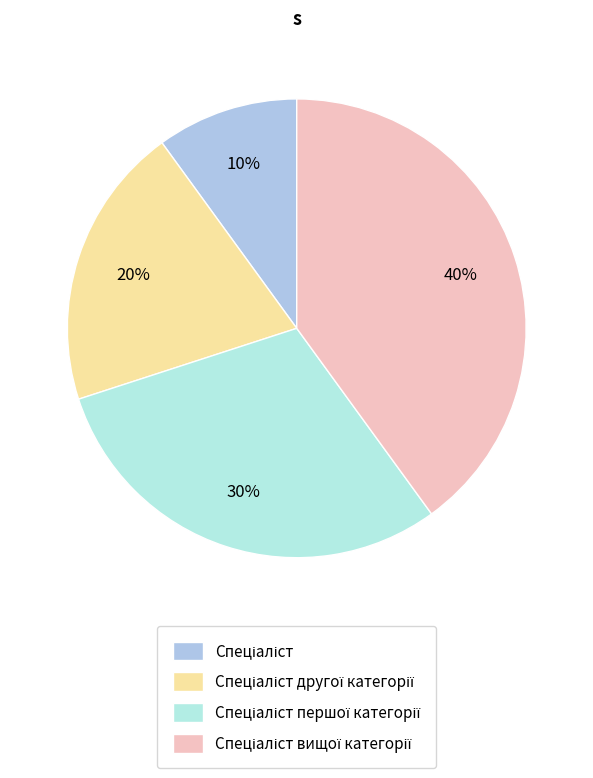

How many slices are in this pie chart?

4